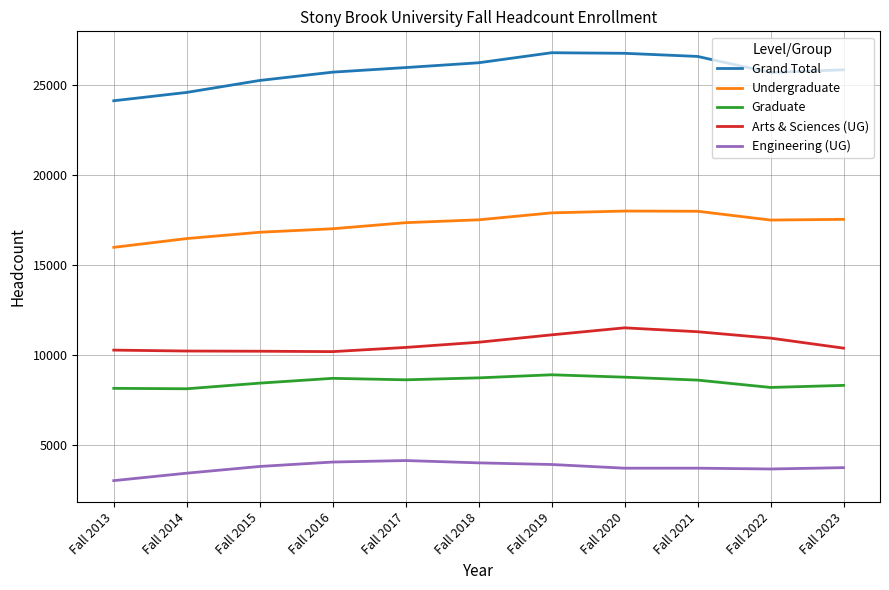

What is the approximate value of Engineering (UG) at Fall 2022, to the nearest 10?

3670